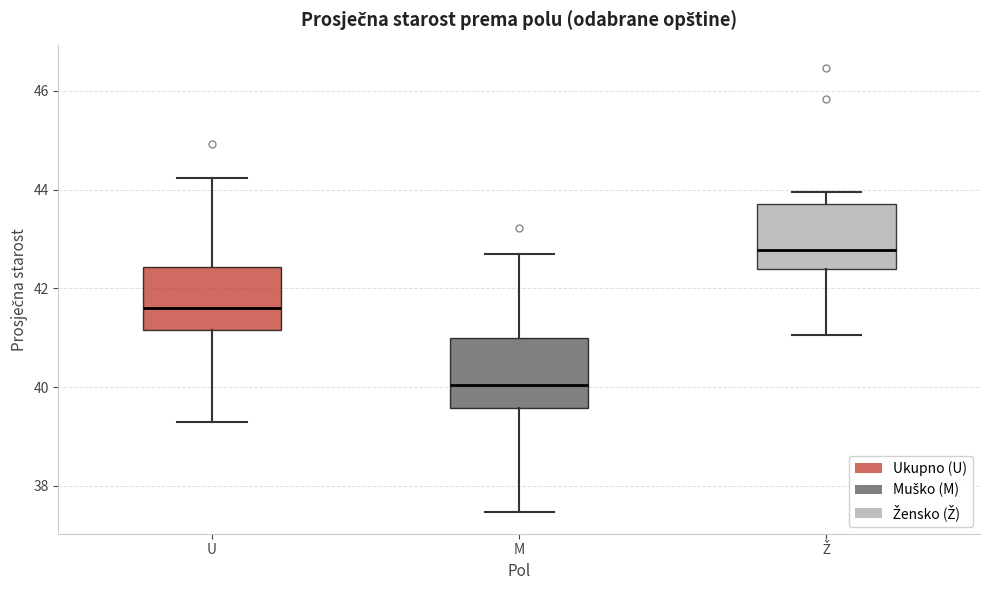

Reading left to right, read every box against the y-axis: the position of its median line, the range the box covers, and the ends of its whiskers. The values are not printed on the chart, so give them approximately, as read against the axis.

U: median 41.6, box 41.2 to 42.4, whiskers 39.2 to 44.2
M: median 40.0, box 39.6 to 41.0, whiskers 37.4 to 42.6
Ž: median 42.8, box 42.4 to 43.8, whiskers 41.0 to 44.0